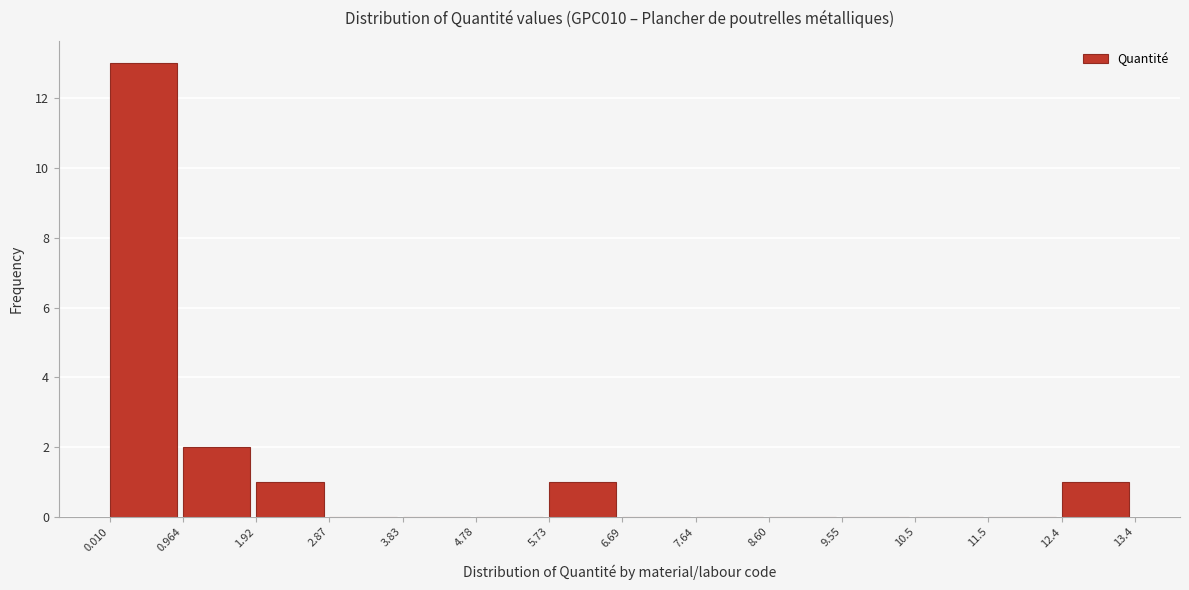

Reading left to right, transcribe this chart: for each bar, give the range it covers on the x-axis and its height. The values are not printed on the chart, so give them approximately, as read against the axis.

0.010 to 0.964: 13
0.964 to 1.92: 2
1.92 to 2.87: 1
2.87 to 3.83: 0
3.83 to 4.78: 0
4.78 to 5.73: 0
5.73 to 6.69: 1
6.69 to 7.64: 0
7.64 to 8.60: 0
8.60 to 9.55: 0
9.55 to 10.5: 0
10.5 to 11.5: 0
11.5 to 12.4: 0
12.4 to 13.4: 1